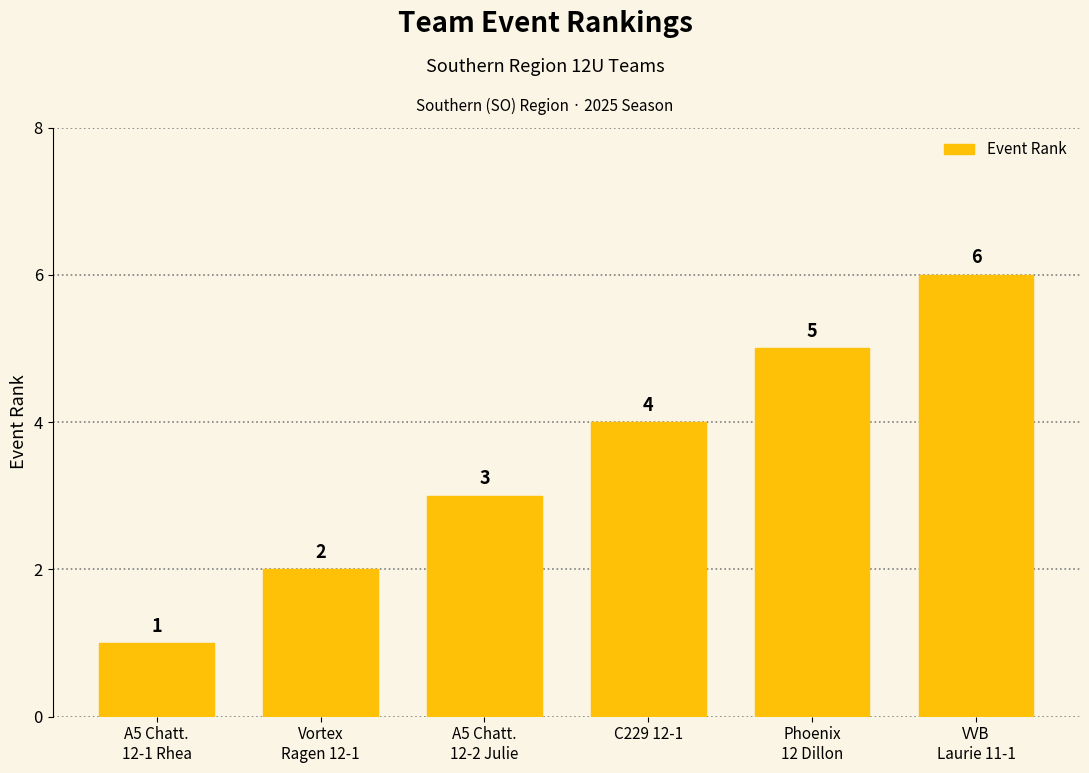

What is the value of the 1st bar from the left?

1